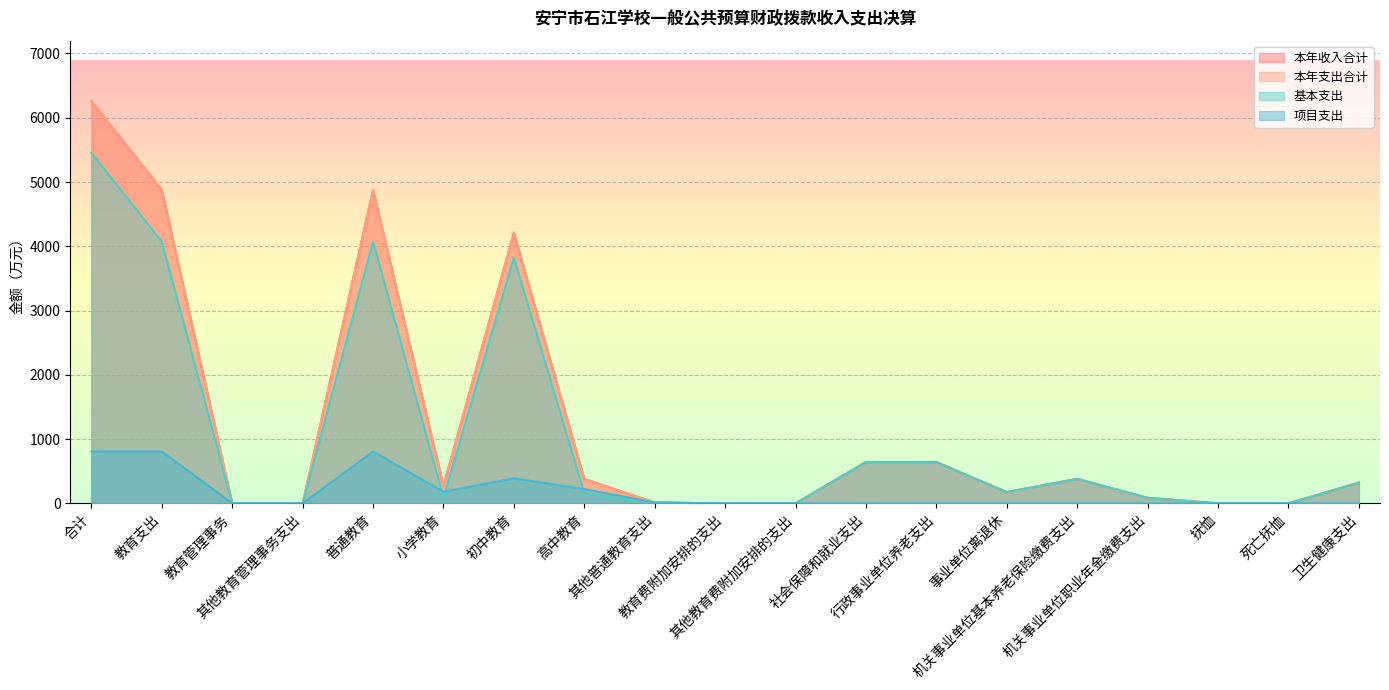

How many values in the 本年支出合计 series exceed 271?

10